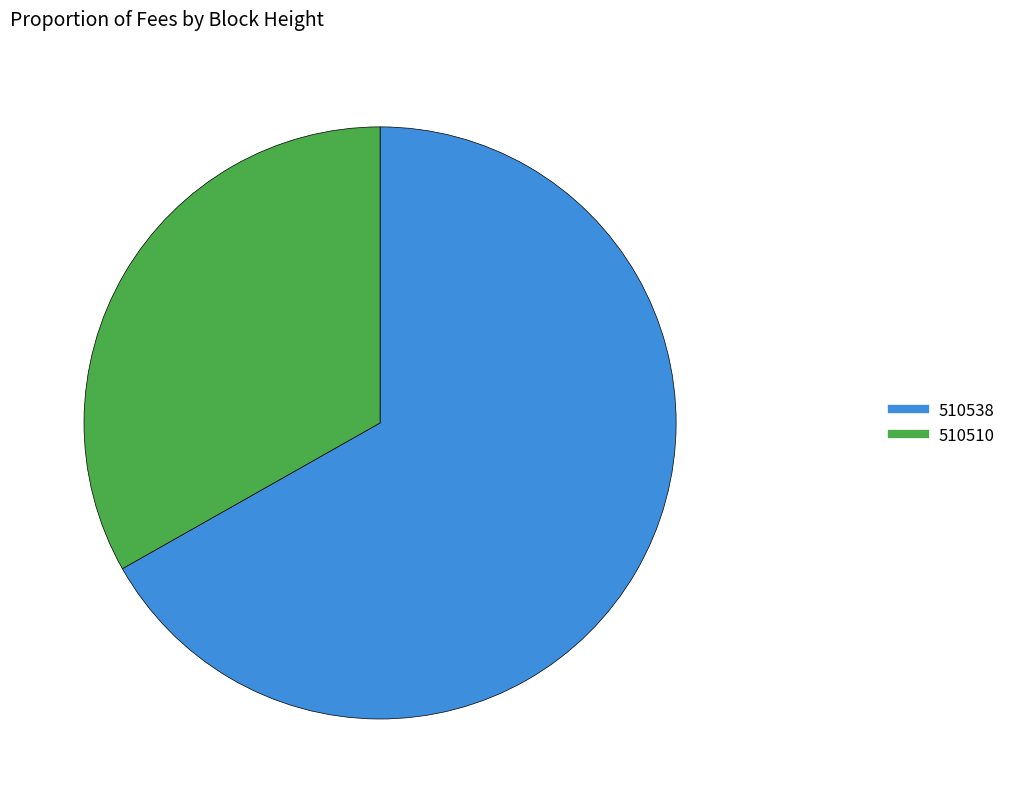

Does any single category account for the majority?

Yes